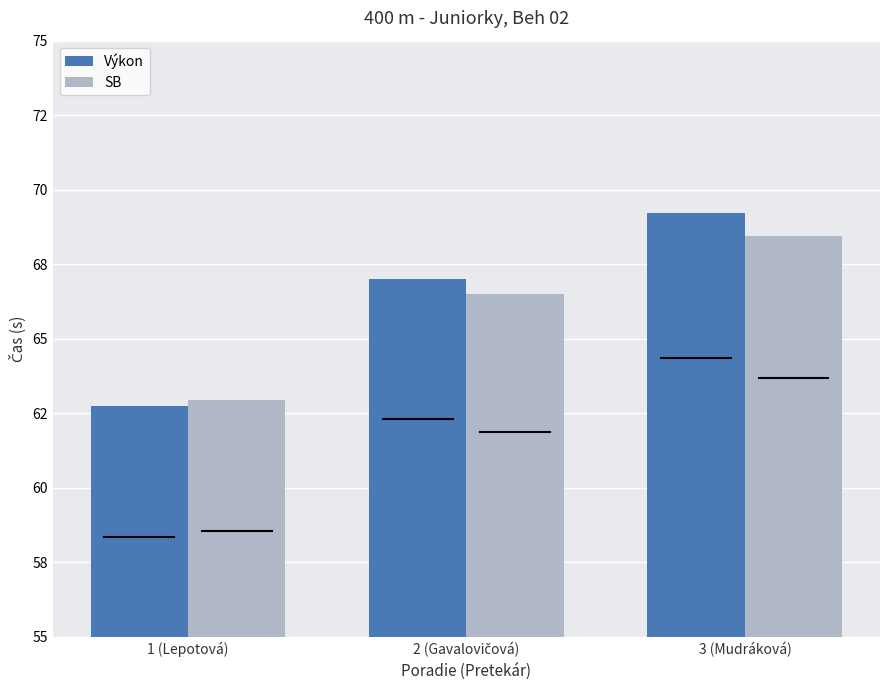

Reading left to right, what are all the values shown in this chart?

Výkon: 62.8	67.0	69.2
SB: 63.0	66.5	68.5